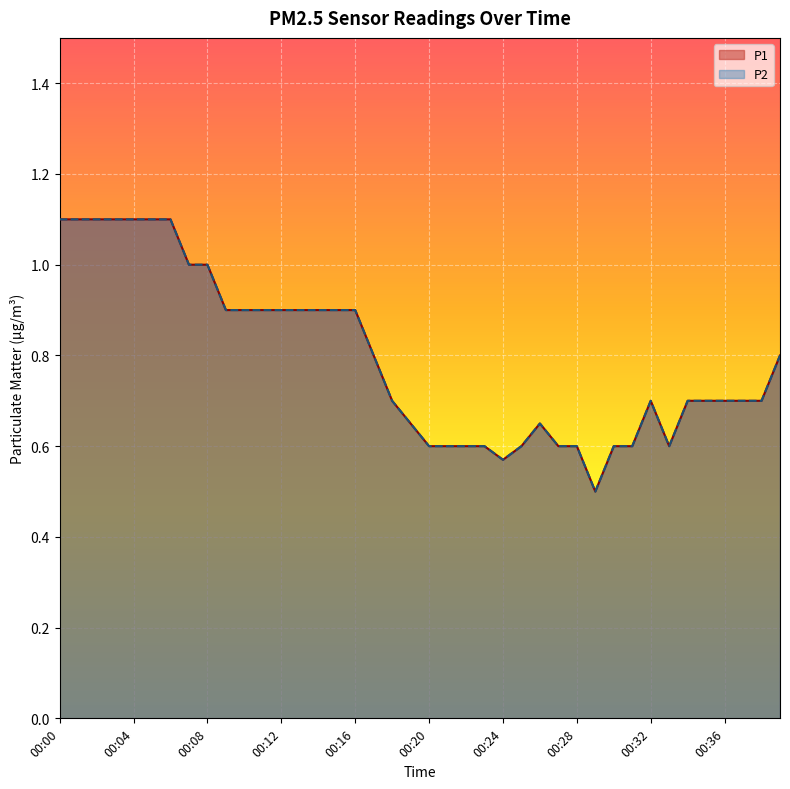

Between 00:37 and 00:38, which series saw the biggest shift?

P1